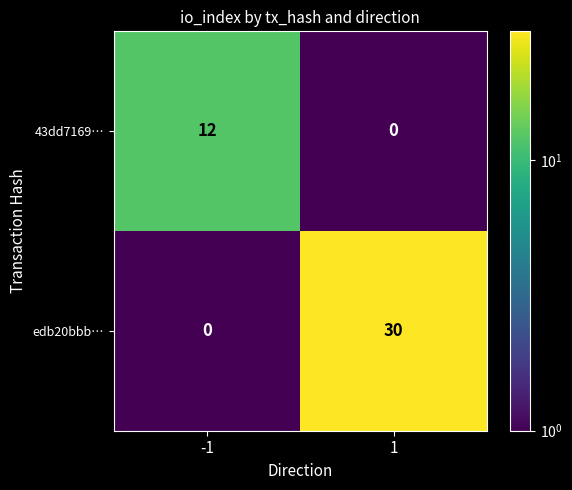

Reading left to right, what are all the values shown in this chart?

43dd7169…: 12	0
edb20bbb…: 0	30